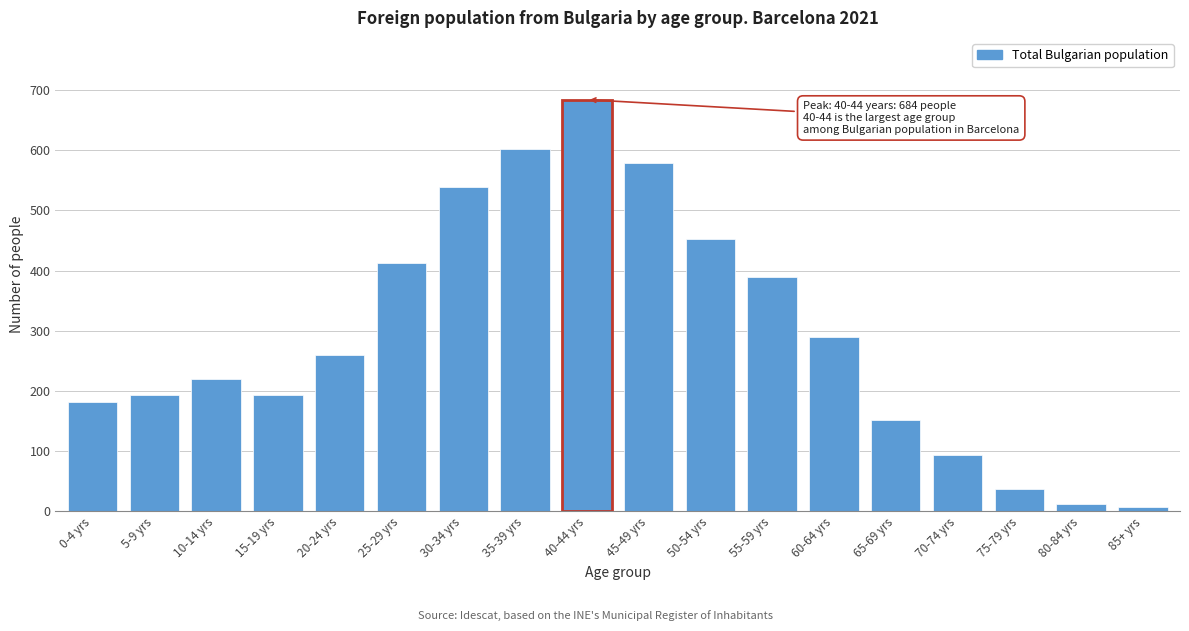

What is the change in value from 10-14 yrs to 65-69 yrs?

-68